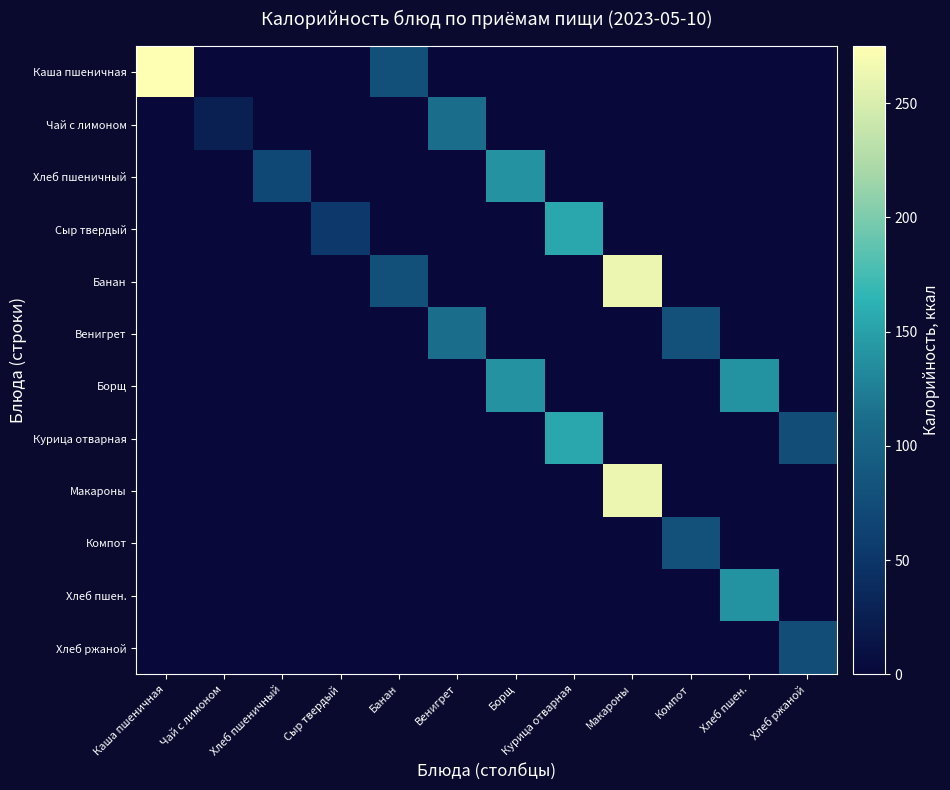

Rank the series at Хлеб пшен. from lowest to highest value.

Каша пшеничная, Чай с лимоном, Хлеб пшеничный, Сыр твердый, Банан, Венигрет, Курица отварная, Макароны, Компот, Хлеб ржаной, Борщ, Хлеб пшен.